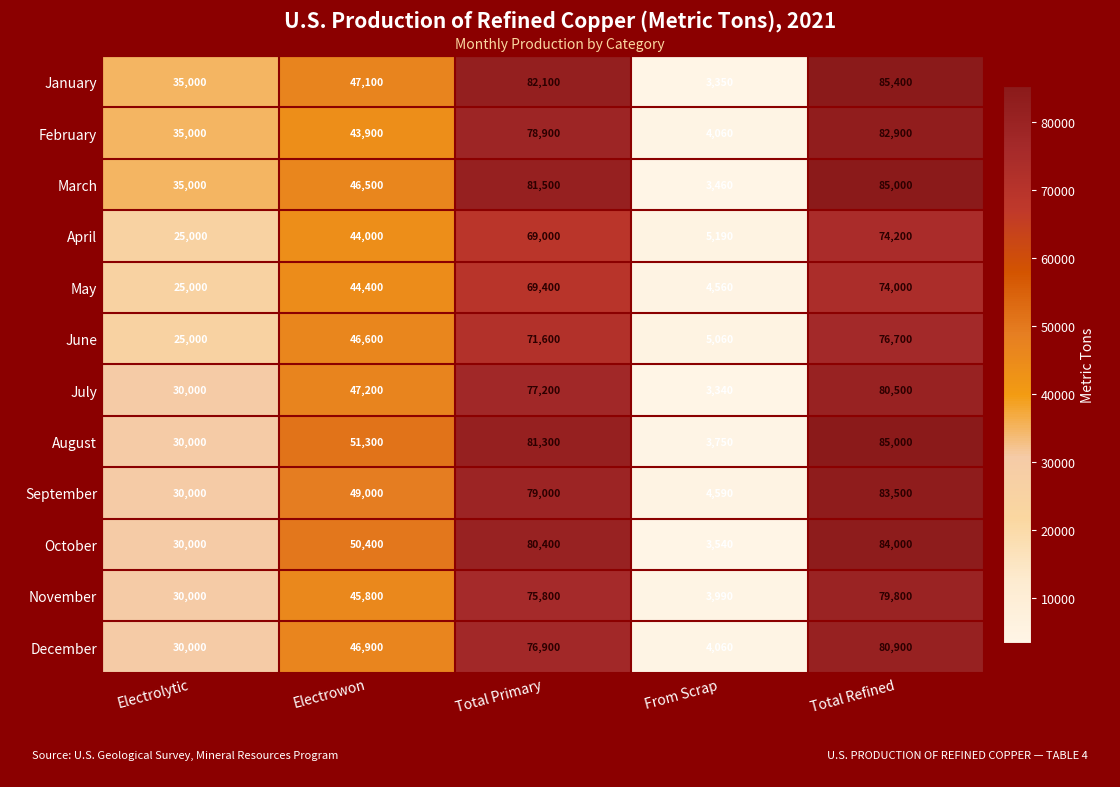

How many distinct data groups are displayed?

12